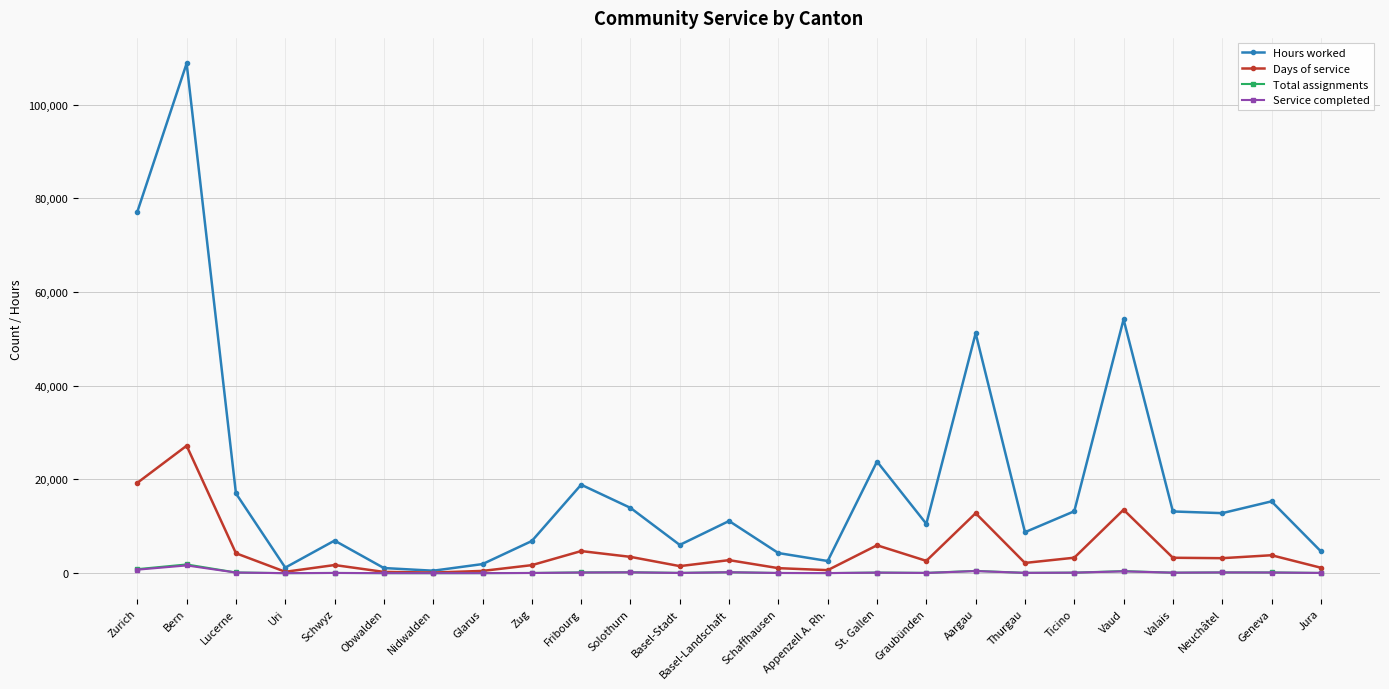

True or false: Days of service has a value of 17870 at Aargau.

False